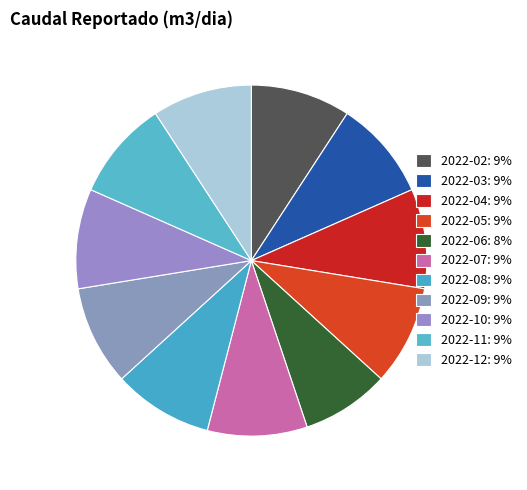

What is the ratio of the value at 2022-12 to the value at 2022-08?

1.0